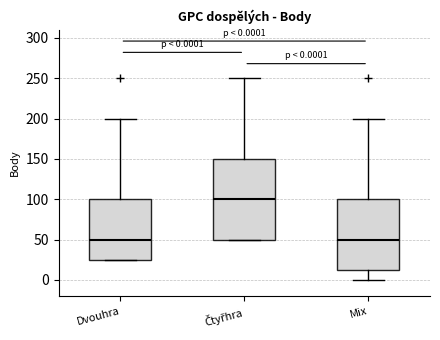

Comparing the boxes themselves (not the whiskers), which one is the tallest?

Čtyřhra